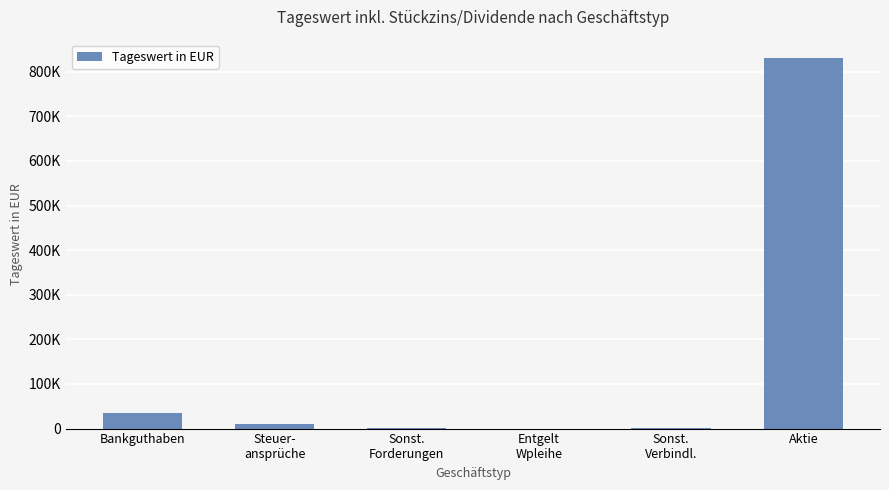

Is it true that the value at Aktie is 289835.9?

False